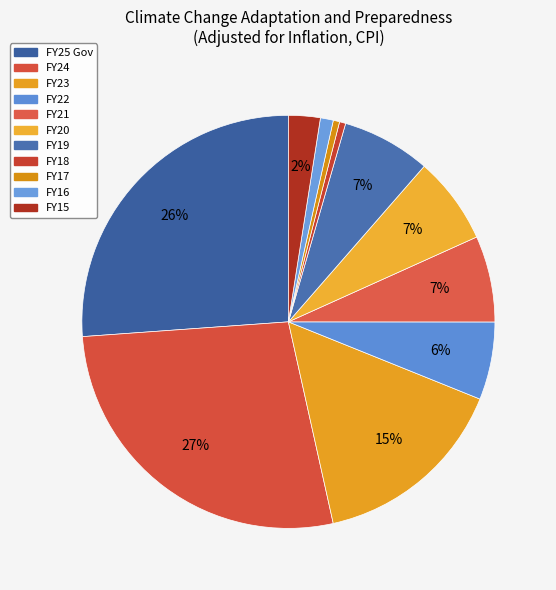

Is it true that FY22 is 1% of the pie?

False